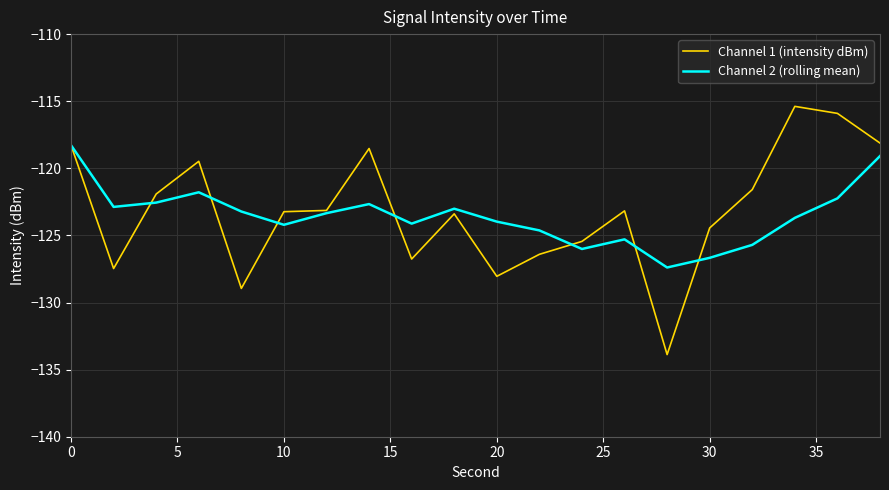

Which series ends up on top after the final intersection of Channel 1 (intensity dBm) and Channel 2 (rolling mean)?

Channel 1 (intensity dBm)